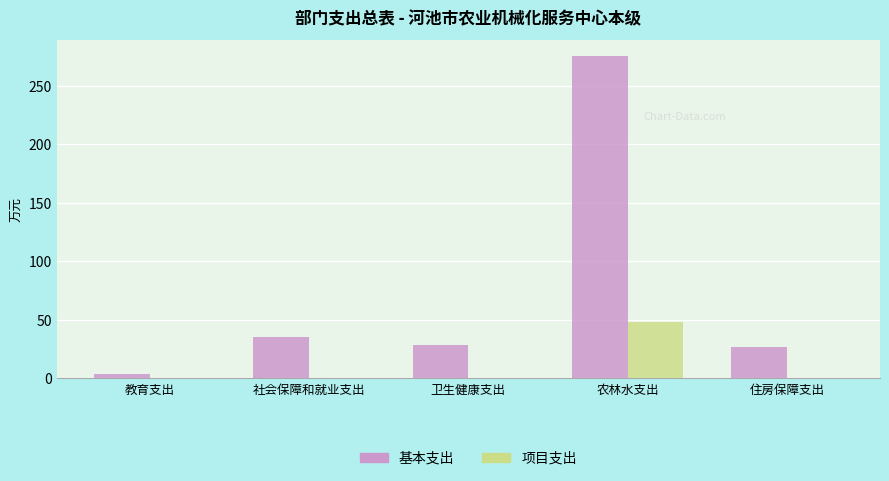

Reading right to left, list all the values displayed in this chart.

基本支出: 住房保障支出=26.6	农林水支出=275.1	卫生健康支出=28.6	社会保障和就业支出=35.5	教育支出=3.3
项目支出: 住房保障支出=0.0	农林水支出=48.1	卫生健康支出=0.0	社会保障和就业支出=0.0	教育支出=0.0